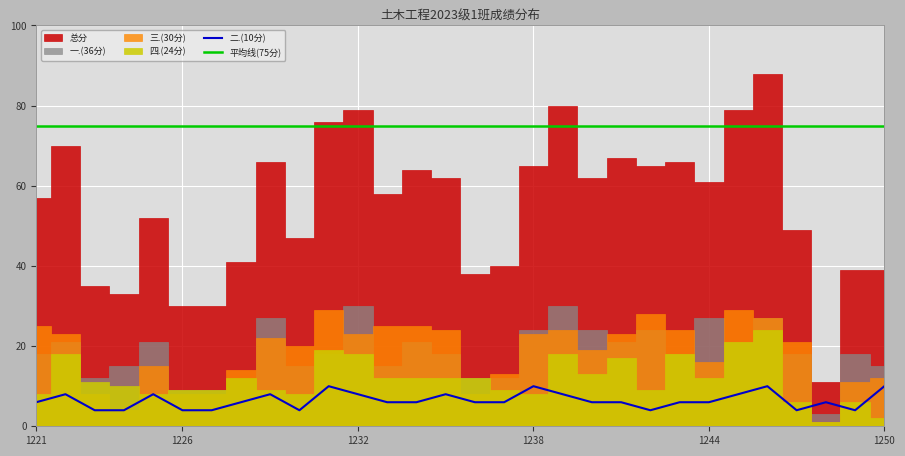

Reading left to right, transcribe all the data shown in this chart.

总分: 2023171221=57	2023171222=70	2023171223=35	2023171224=33	2023171225=52	2023171226=30	2023171227=30	2023171228=41	2023171229=66	2023171230=47	2023171231=76	2023171232=79	2023171233=58	2023171234=64	2023171235=62	2023171236=38	2023171237=40	2023171238=65	2023171239=80	2023171240=62	2023171241=67	2023171242=65	2023171243=66	2023171244=61	2023171245=79	2023171246=88	2023171247=49	2023171248=11	2023171249=39	2023171250=39
三.(30分): 2023171221=25	2023171222=23	2023171223=8	2023171224=4	2023171225=15	2023171226=8	2023171227=8	2023171228=14	2023171229=22	2023171230=20	2023171231=29	2023171232=23	2023171233=25	2023171234=25	2023171235=24	2023171236=8	2023171237=13	2023171238=23	2023171239=24	2023171240=19	2023171241=23	2023171242=28	2023171243=24	2023171244=16	2023171245=29	2023171246=27	2023171247=21	2023171248=1	2023171249=11	2023171250=12
四.(24分): 2023171221=8	2023171222=18	2023171223=11	2023171224=10	2023171225=8	2023171226=9	2023171227=9	2023171228=12	2023171229=9	2023171230=8	2023171231=19	2023171232=18	2023171233=12	2023171234=12	2023171235=12	2023171236=12	2023171237=9	2023171238=8	2023171239=18	2023171240=13	2023171241=17	2023171242=9	2023171243=18	2023171244=12	2023171245=21	2023171246=24	2023171247=6	2023171248=1	2023171249=6	2023171250=2
一.(36分): 2023171221=18	2023171222=21	2023171223=12	2023171224=15	2023171225=21	2023171226=9	2023171227=9	2023171228=9	2023171229=27	2023171230=15	2023171231=18	2023171232=30	2023171233=15	2023171234=21	2023171235=18	2023171236=12	2023171237=12	2023171238=24	2023171239=30	2023171240=24	2023171241=21	2023171242=24	2023171243=18	2023171244=27	2023171245=21	2023171246=27	2023171247=18	2023171248=3	2023171249=18	2023171250=15
二.(10分): 2023171221=6	2023171222=8	2023171223=4	2023171224=4	2023171225=8	2023171226=4	2023171227=4	2023171228=6	2023171229=8	2023171230=4	2023171231=10	2023171232=8	2023171233=6	2023171234=6	2023171235=8	2023171236=6	2023171237=6	2023171238=10	2023171239=8	2023171240=6	2023171241=6	2023171242=4	2023171243=6	2023171244=6	2023171245=8	2023171246=10	2023171247=4	2023171248=6	2023171249=4	2023171250=10